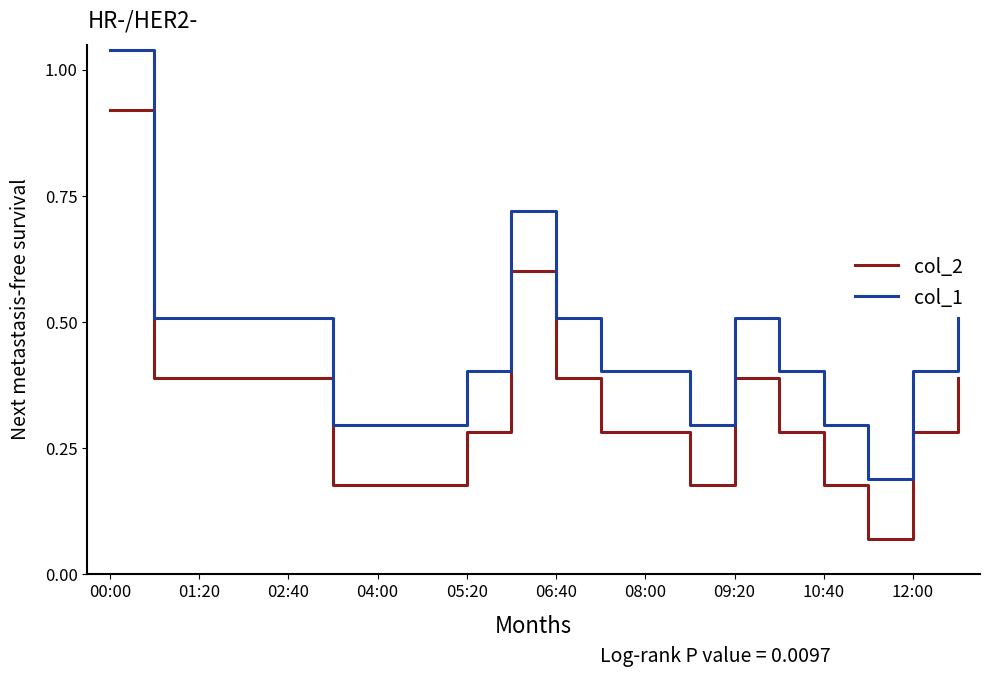

True or false: col_2 and col_1 cross at least once.

False